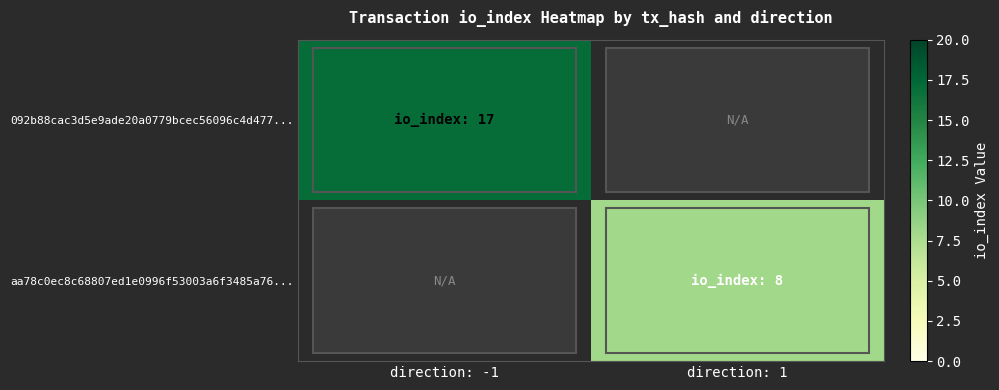

What is the total value across all series at direction: 1?

8